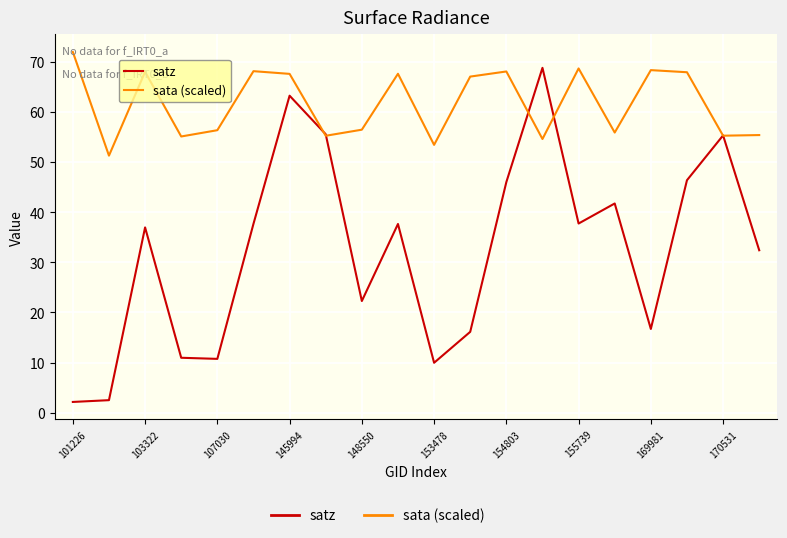

Which series has the largest total across all categories?

sata (scaled)